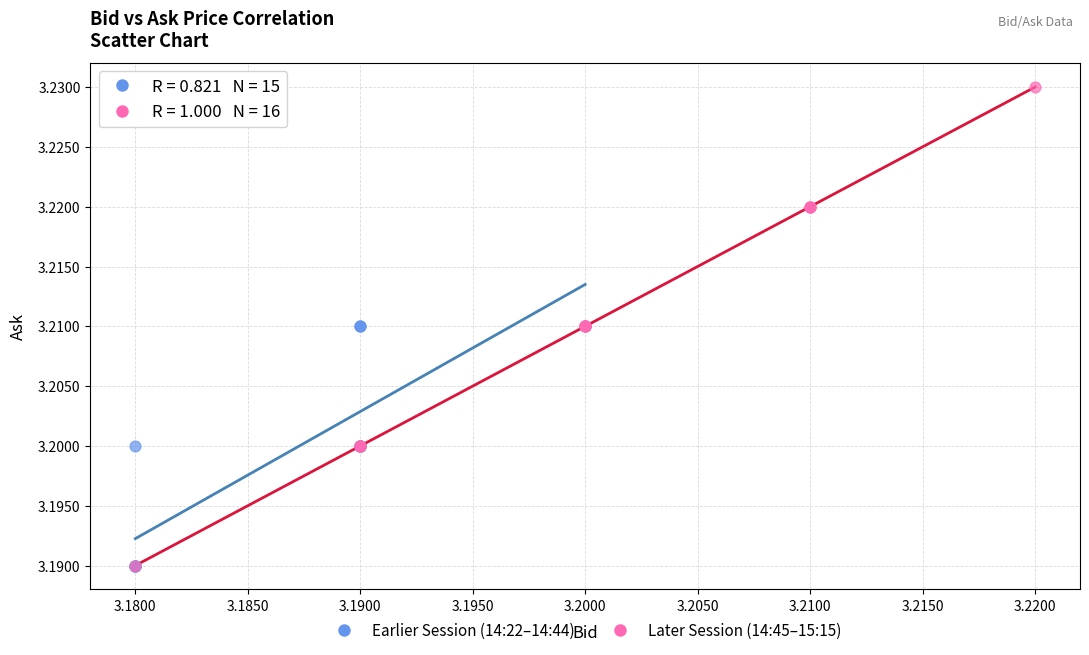

Which series has the largest Y range (max minus min)?

Later Session (14:45–15:15)